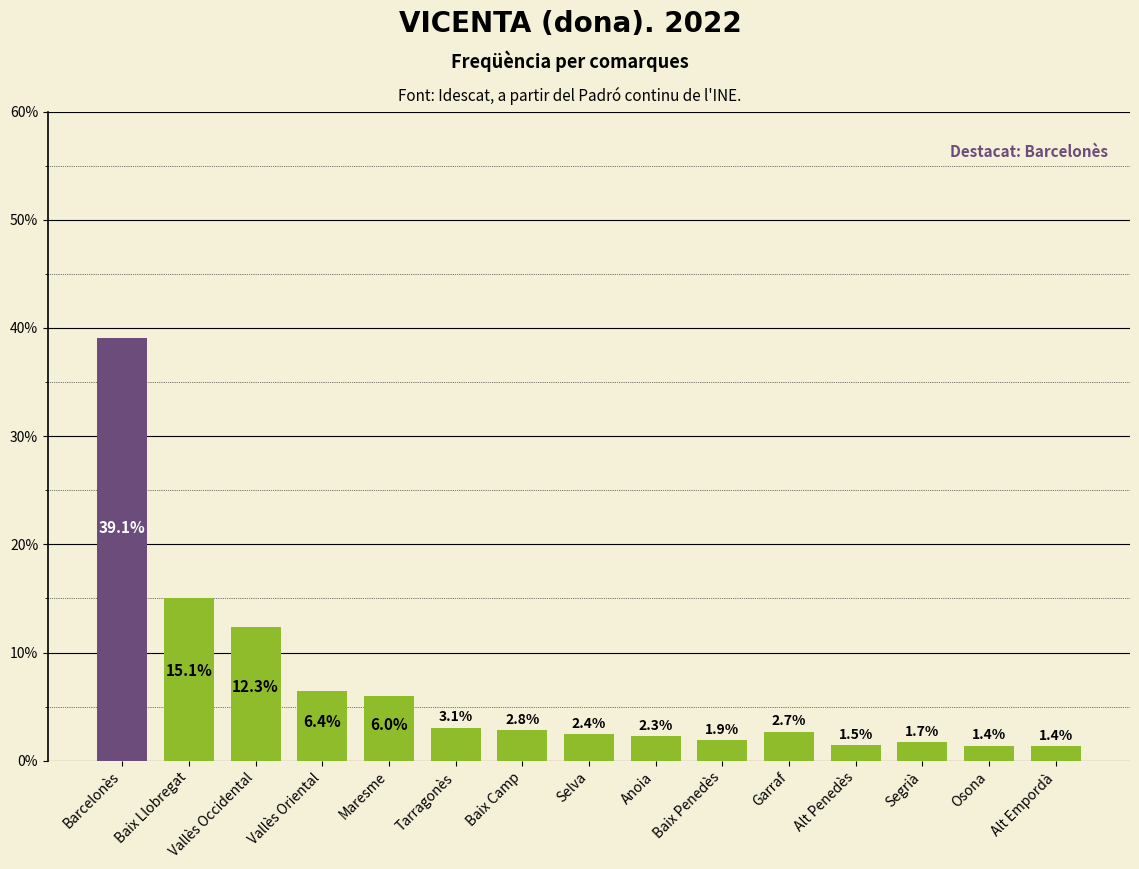

What is the label of the 14th bar from the right?

Baix Llobregat